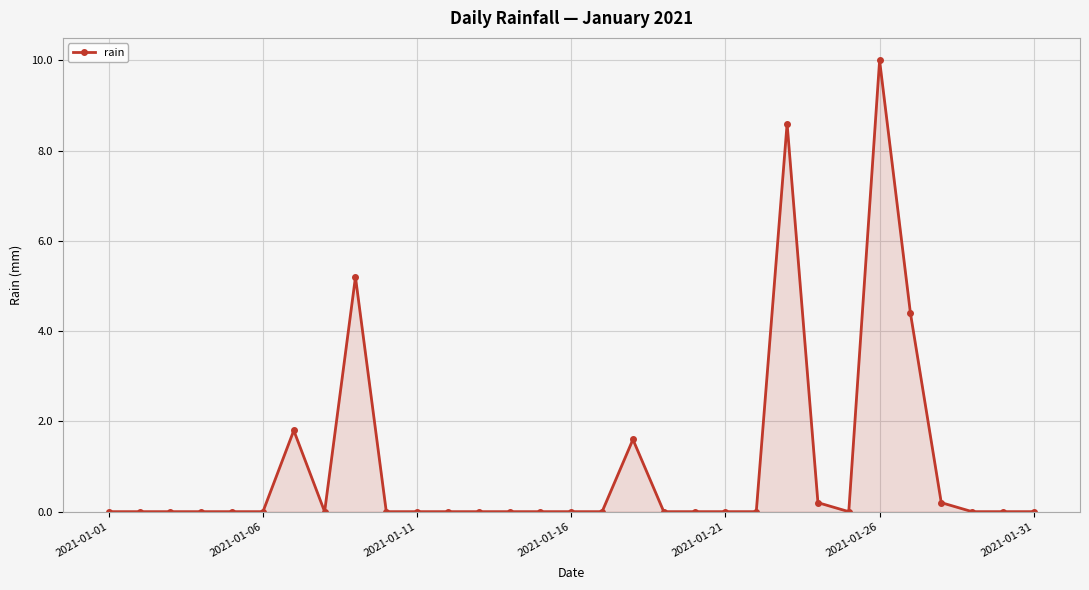

What is the average value?

1.0